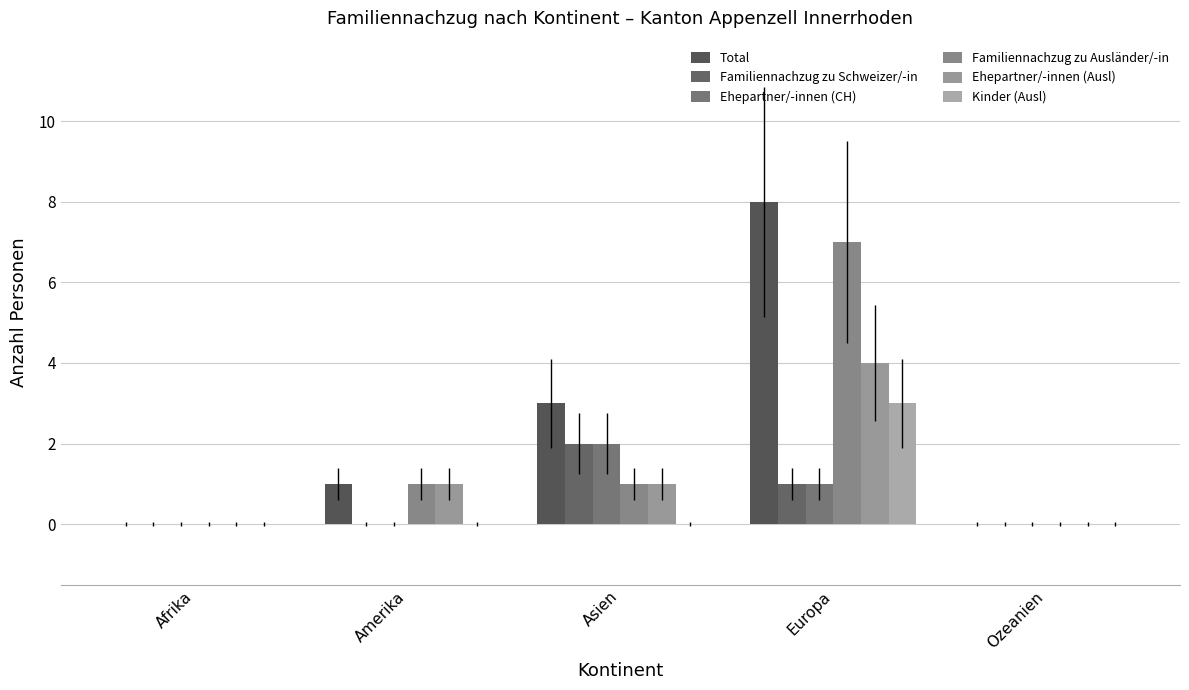

What is the maximum value shown in the chart?

8